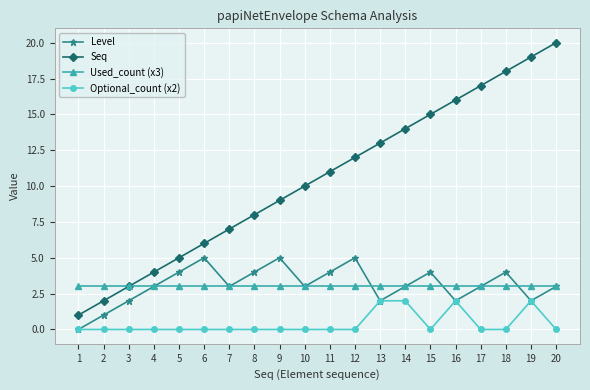

At which label is Seq closest to 10?

10